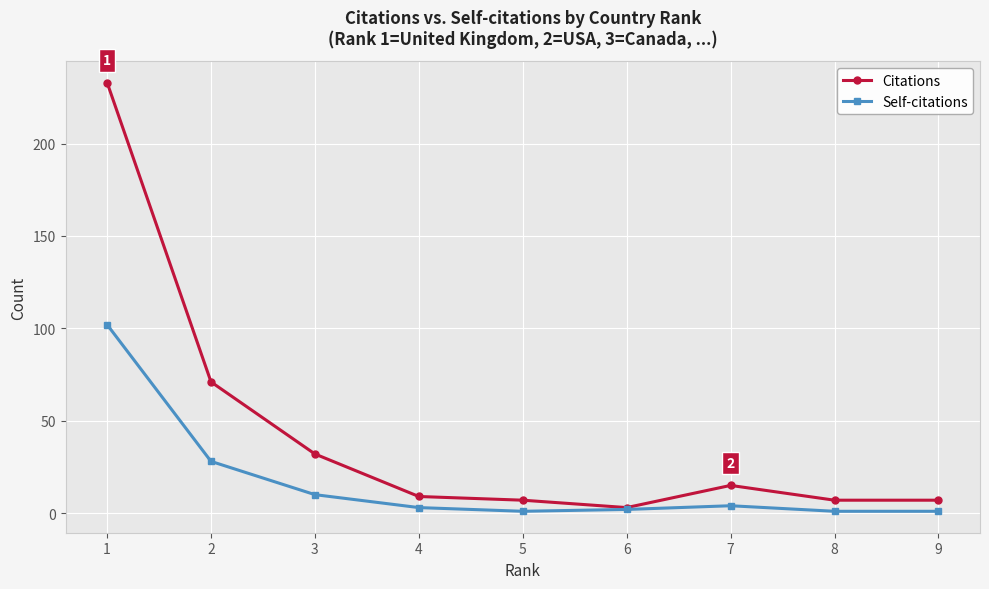

What is the maximum value shown in the chart?

233